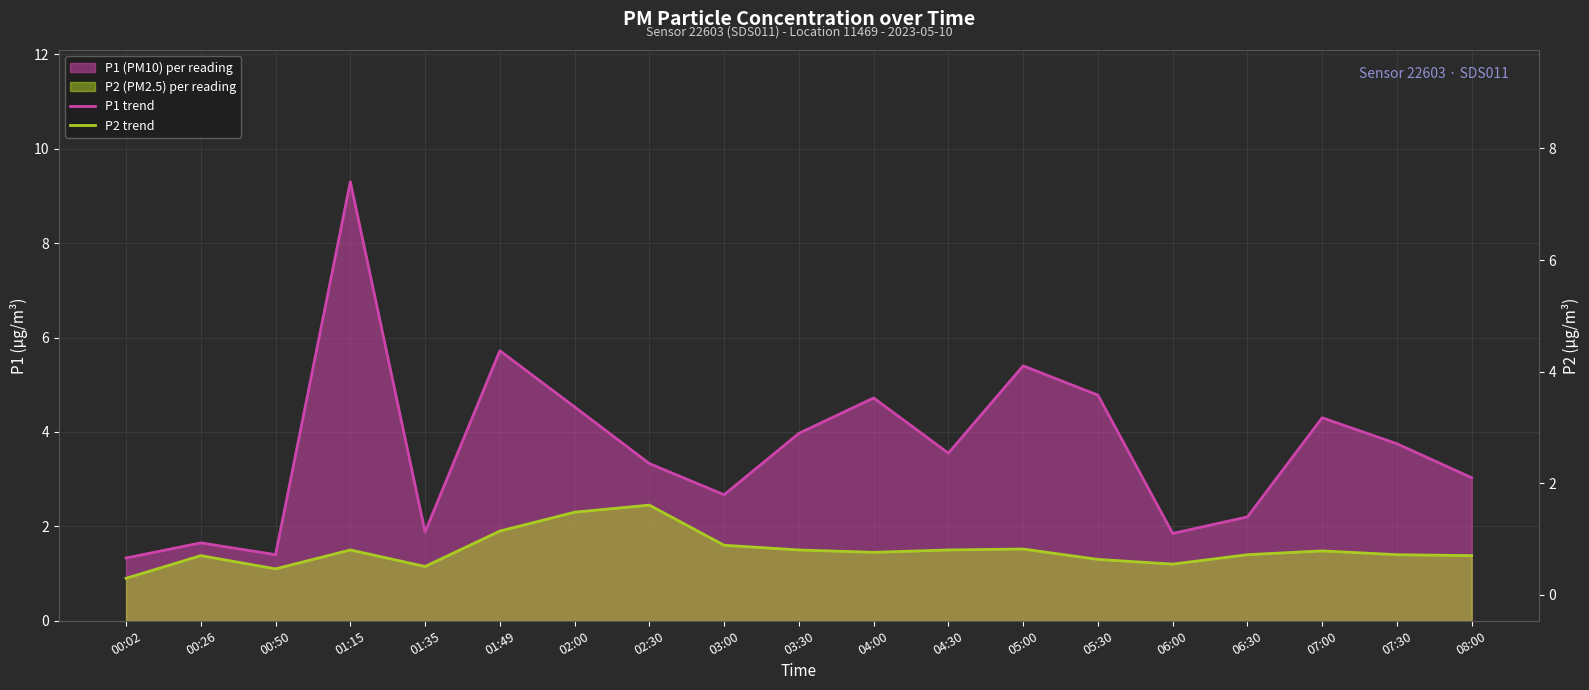

Where is the first local minimum for P2 trend?

00:50